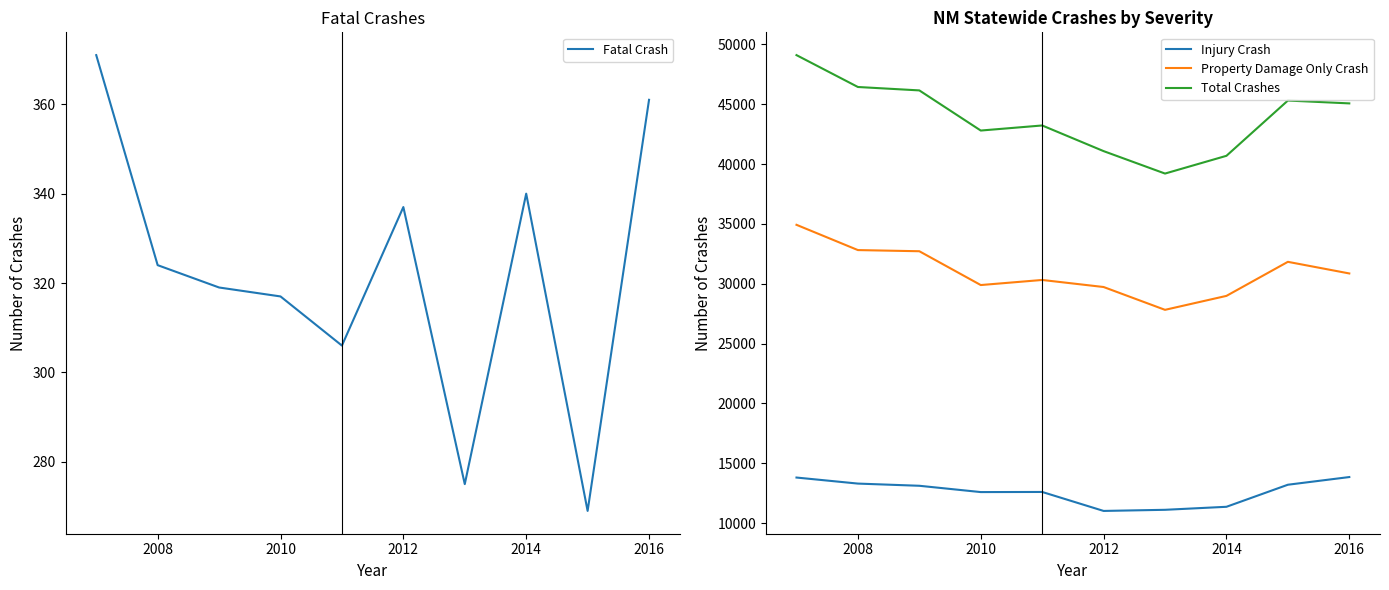

Is the value of Total Crashes at 2014 greater than the value of Property Damage Only Crash at 2010?

Yes